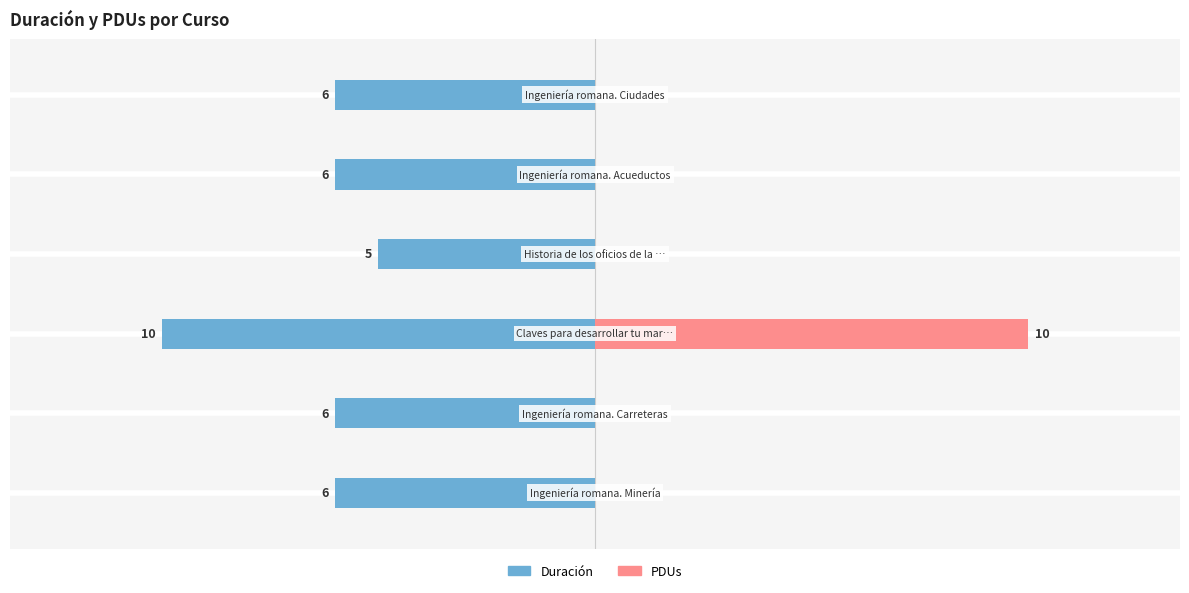

What is the greatest value displayed?

10